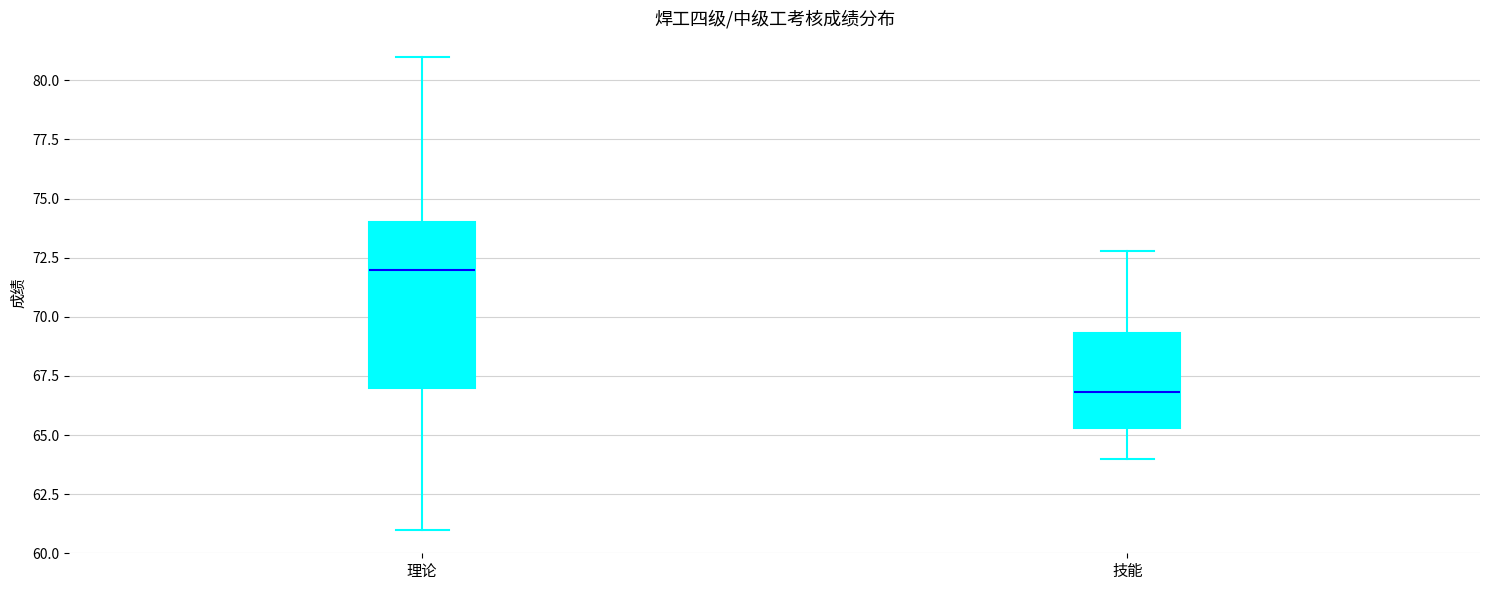

Which box has the lowest median line?

技能